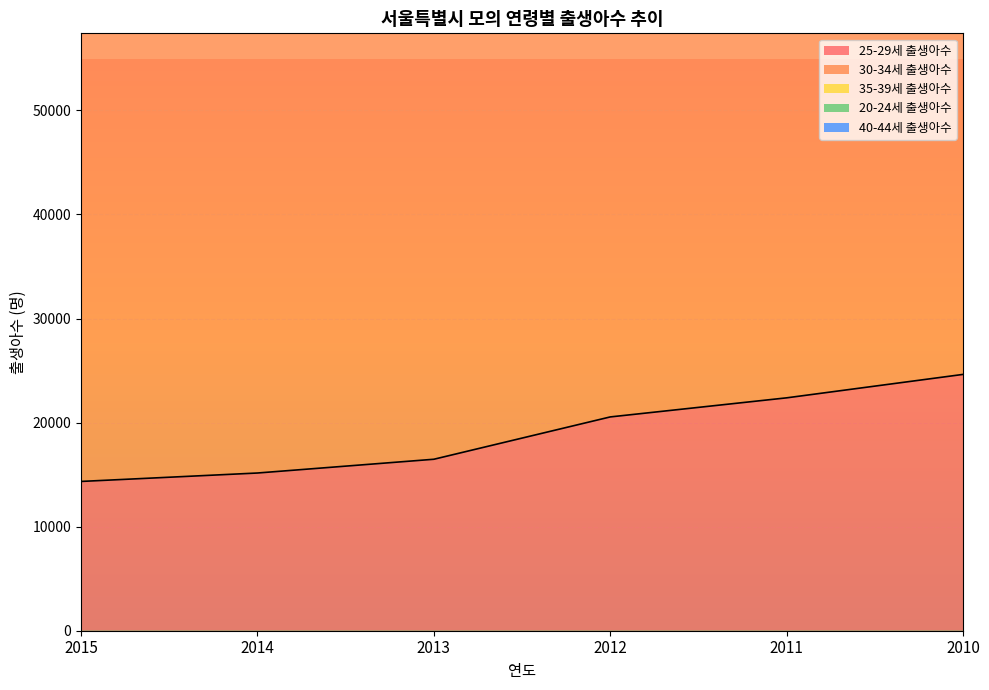

What is the highest value of the 25-29세 출생아수 series?

24631